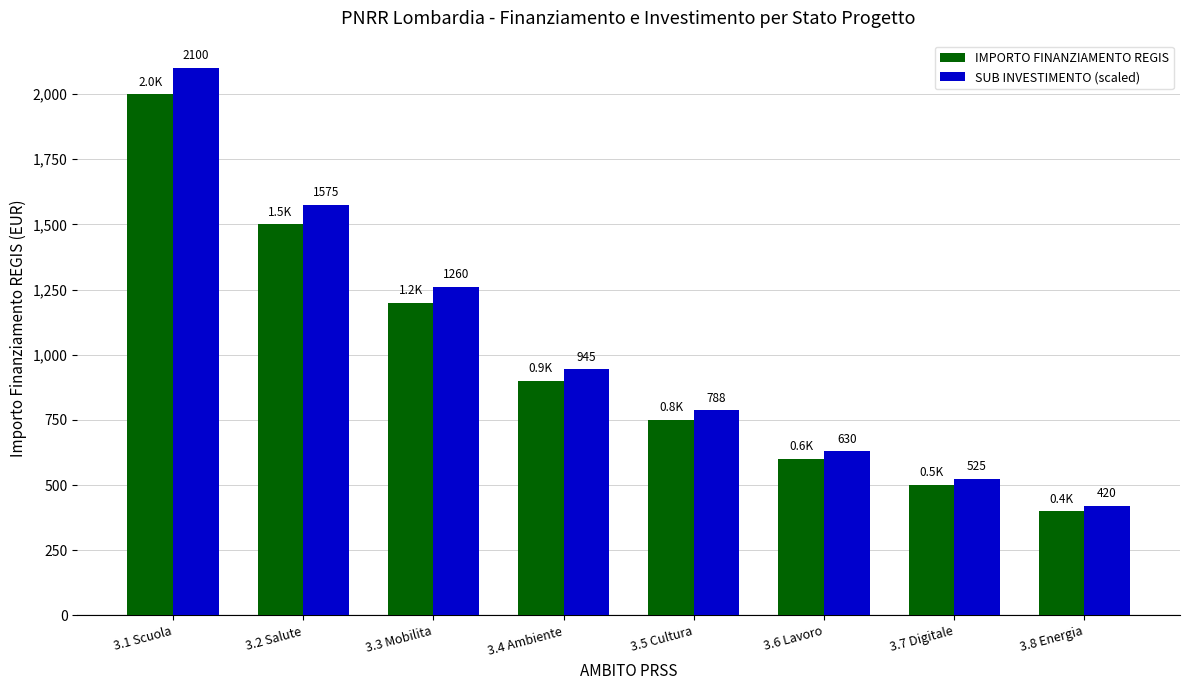

How many bars are there in each group?

2